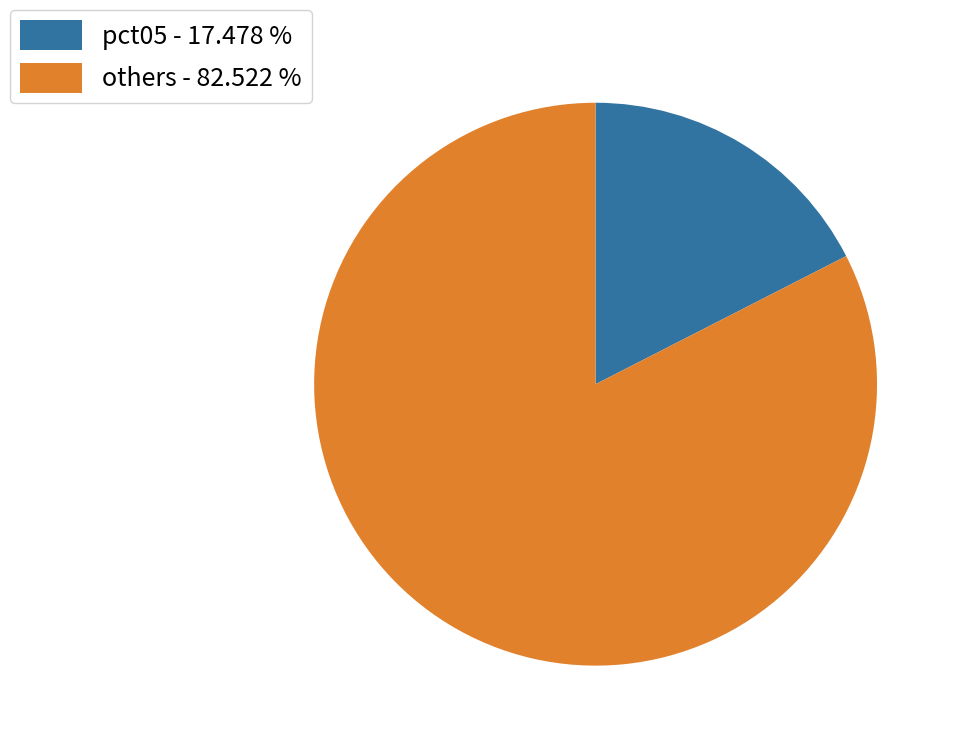

Do pct05 - 17.478 % and others - 82.522 % together represent more than half of the pie?

Yes